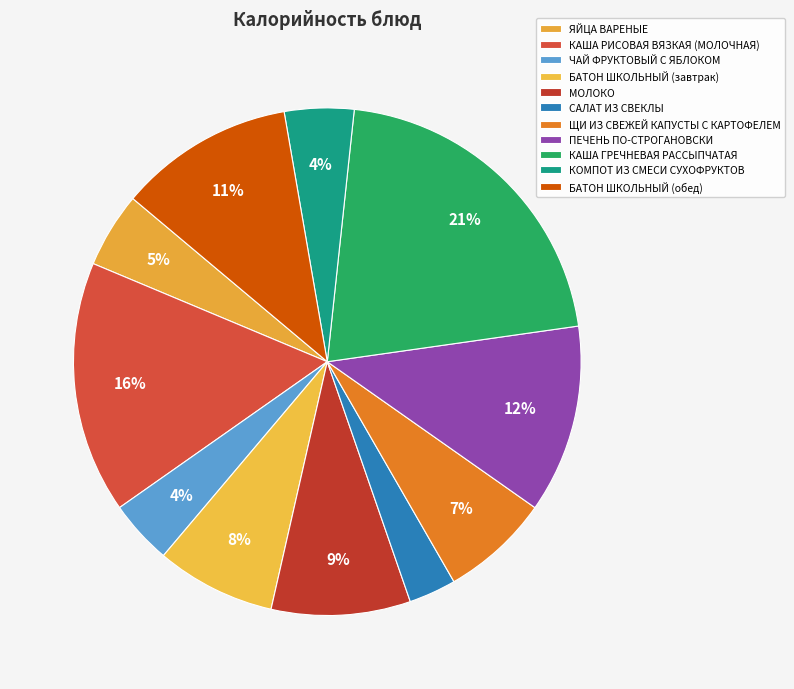

How many slices are in this pie chart?

11